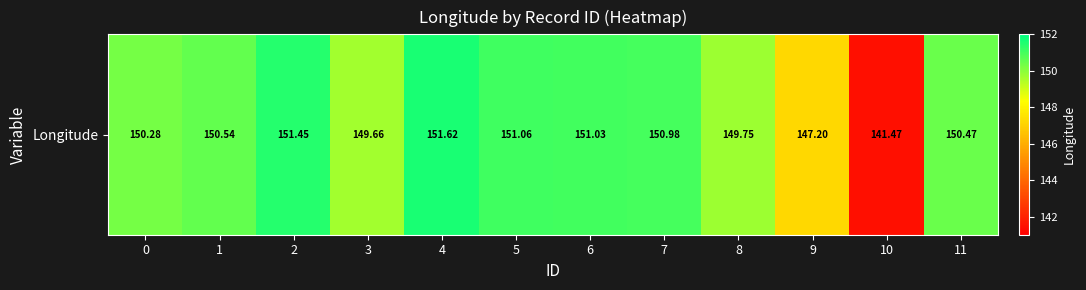

What is the difference between the maximum and minimum values?

10.2